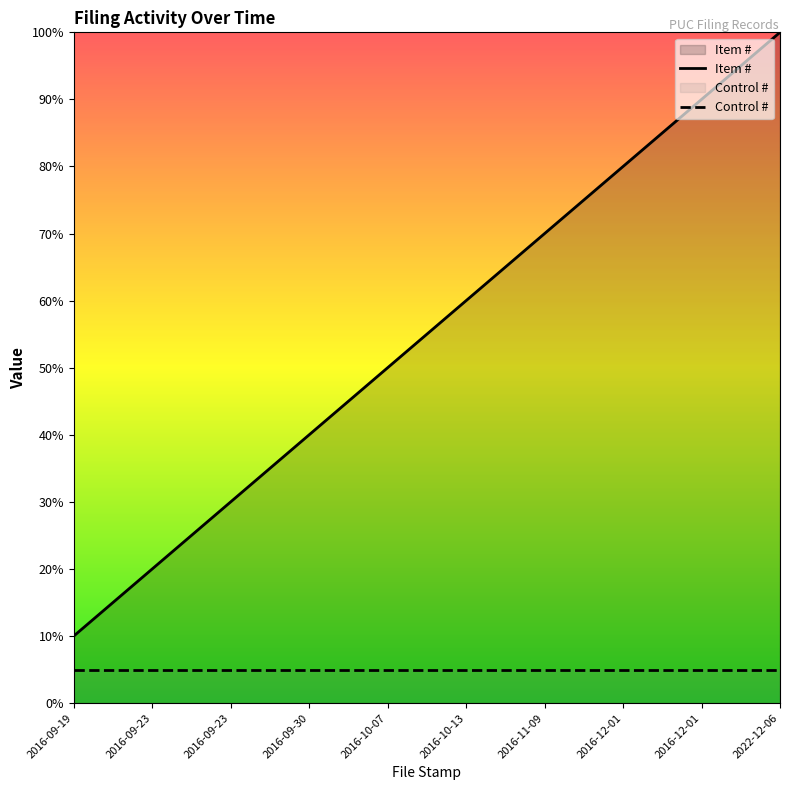

What is the label of the 4th point from the right?

2016-11-09